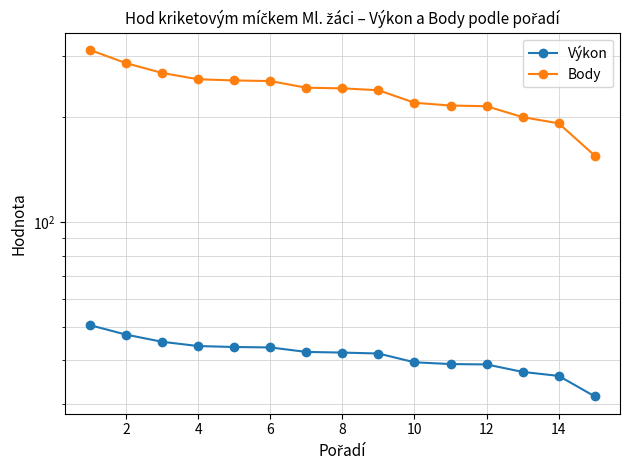

What is the minimum value for Body?

155.0